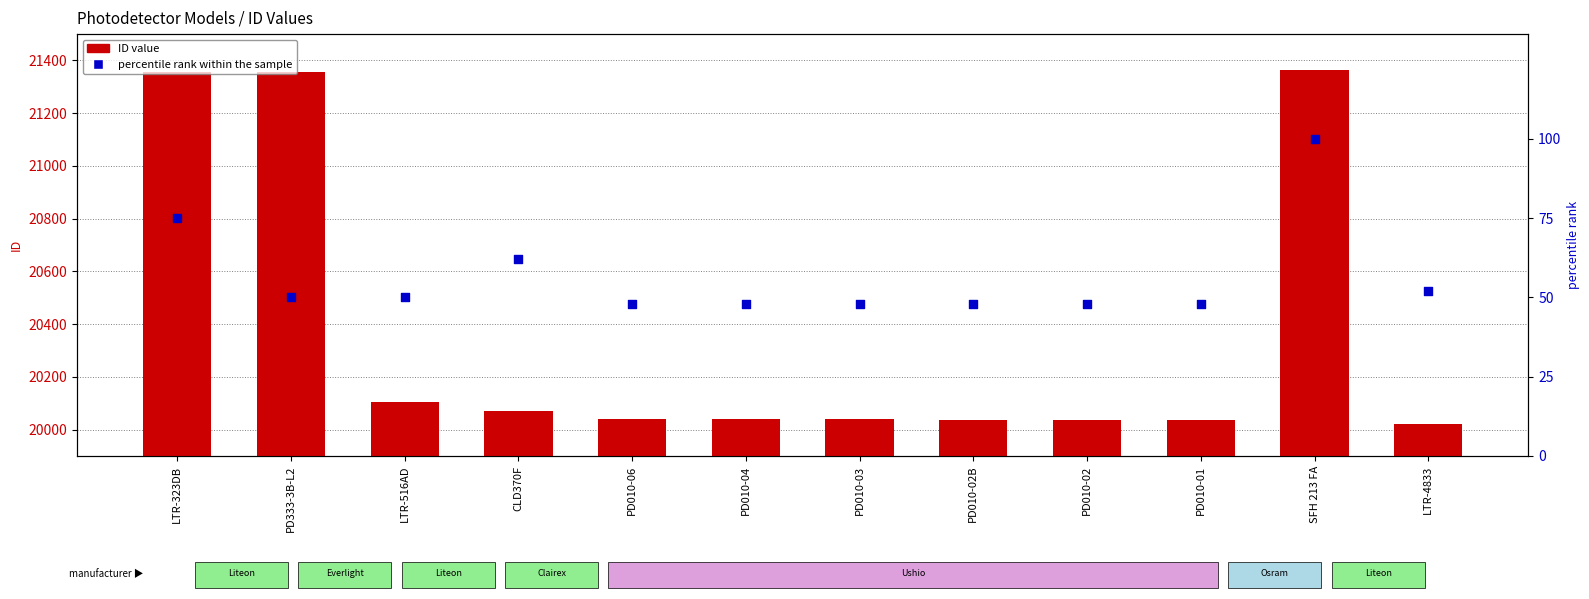

At which category is the sum across all series the highest?

SFH 213 FA